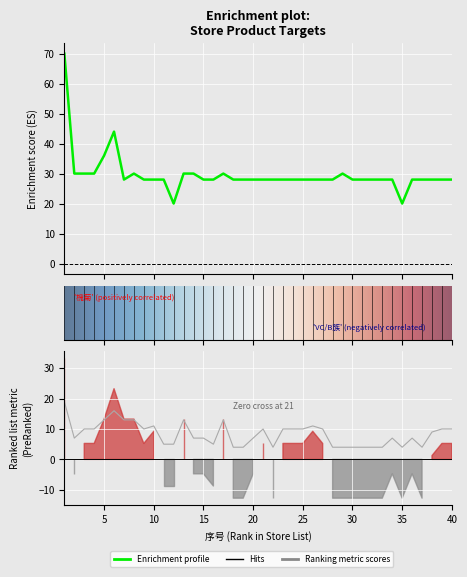

What is the total value across all series at 11?

33